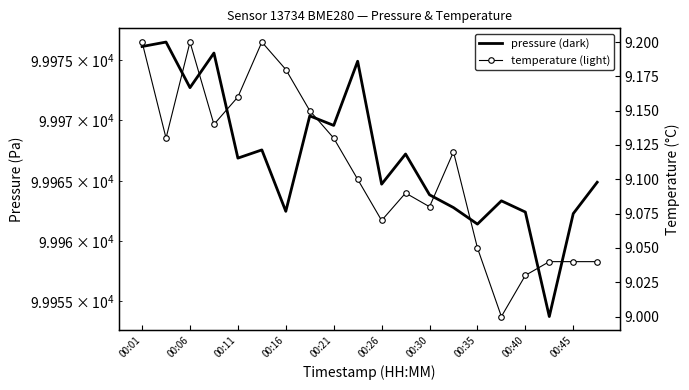

The temperature series shows 2.7 at 00:26. True or false?

False